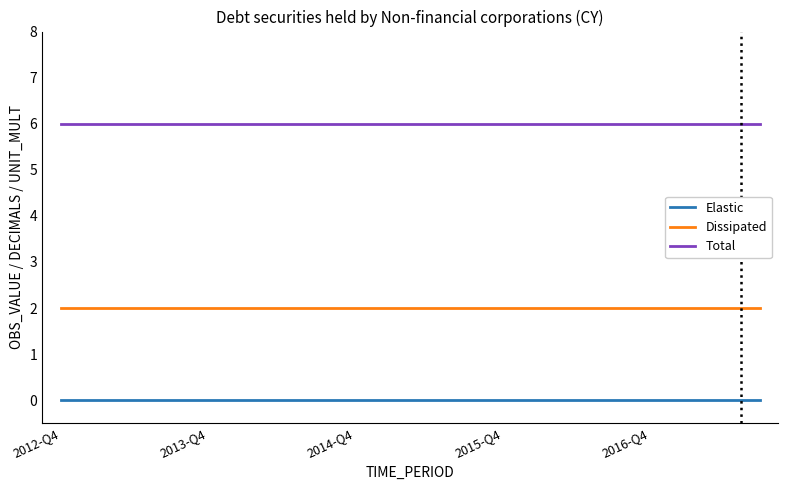

True or false: Elastic and Total intersect in this chart.

False